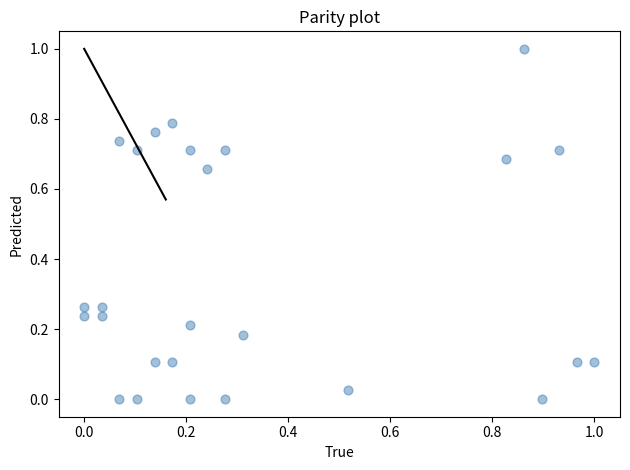

What is the range of X values (max minus min)?

1.0